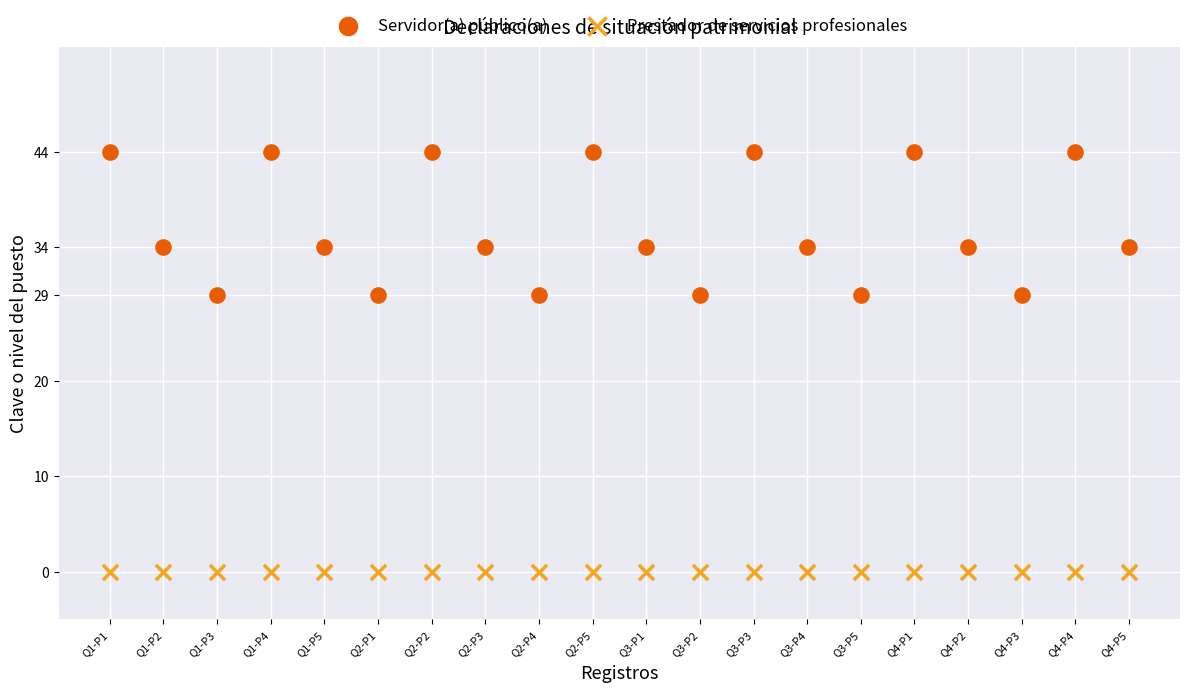

Which series reaches the minimum Y coordinate?

Prestador de servicios profesionales